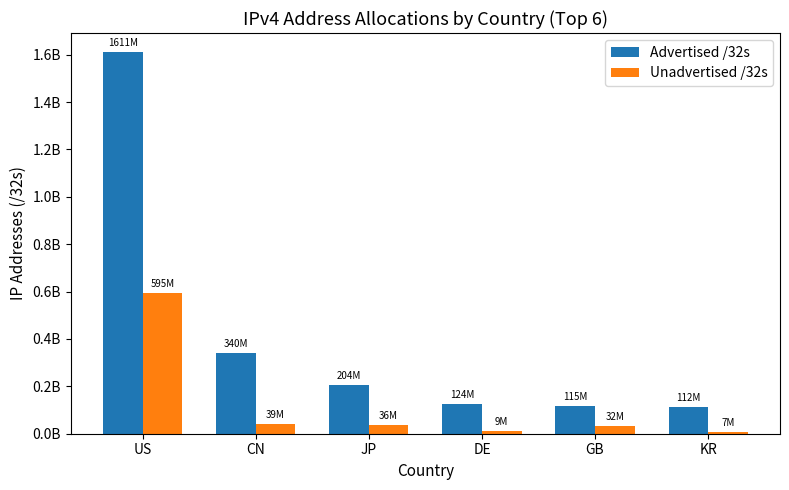

Which series changed the most between US and GB?

Advertised /32s